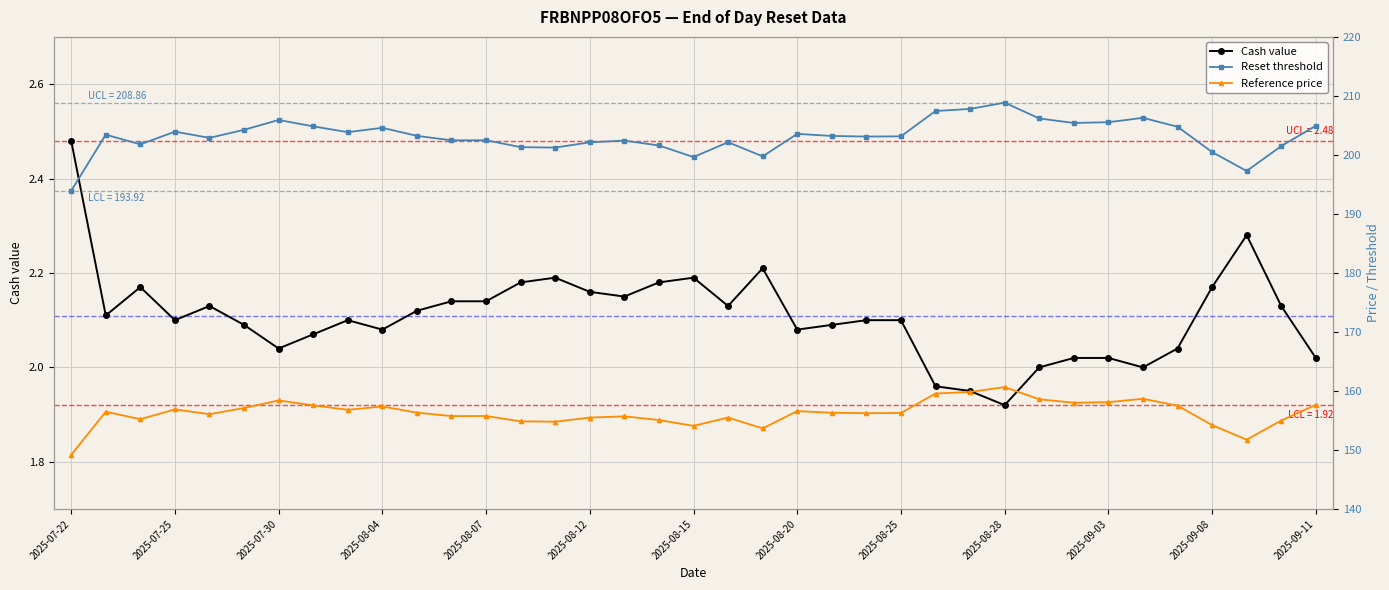

List the series in order of their overall mean, lowest first.

Cash value, Reference price, Reset threshold